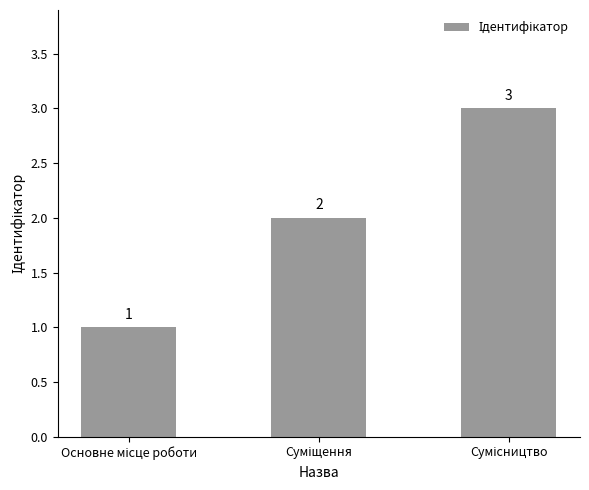

What is the greatest value displayed?

3